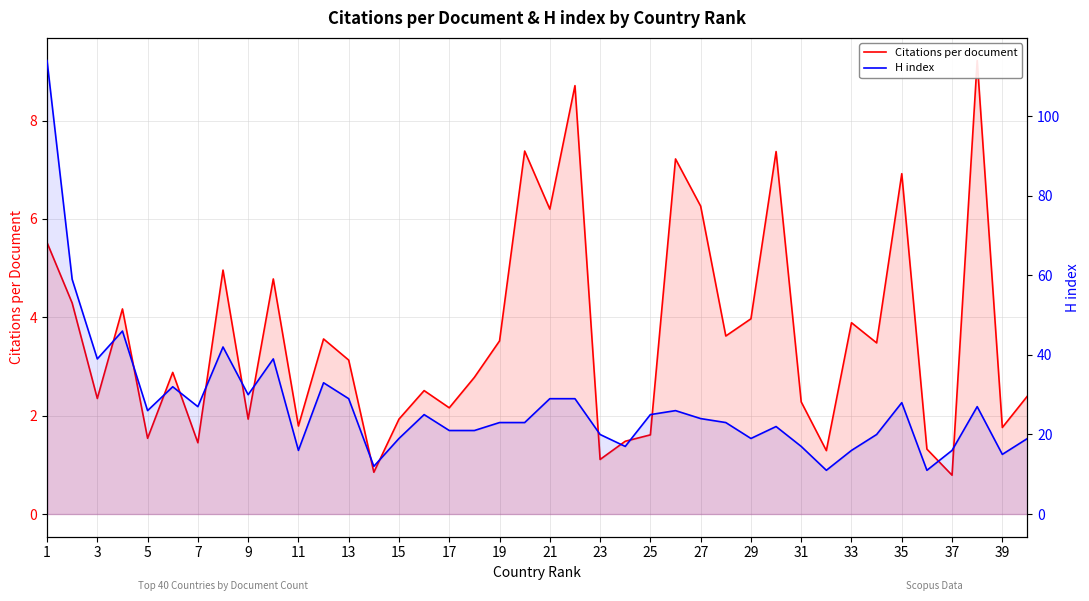

Rank the series by their maximum value, from highest to lowest.

H index, Citations per document